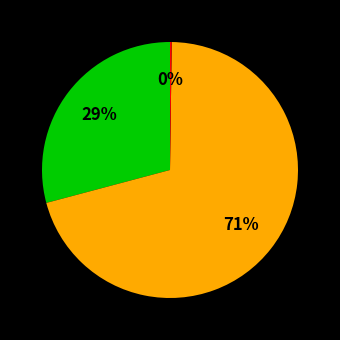

Is there a majority slice in this chart?

Yes